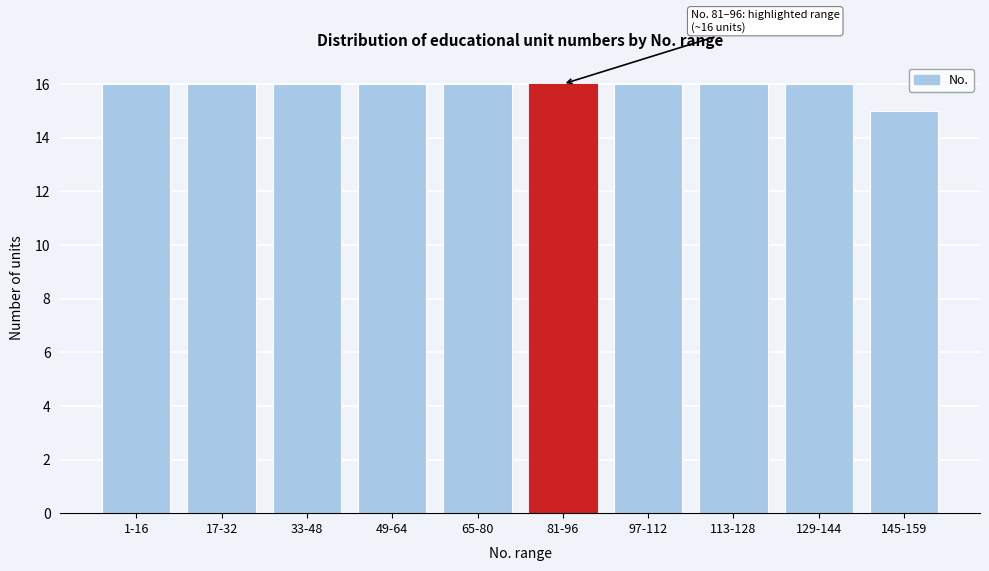

Reading left to right, list all the values displayed in this chart.

1-16=16	17-32=16	33-48=16	49-64=16	65-80=16	81-96=16	97-112=16	113-128=16	129-144=16	145-159=15